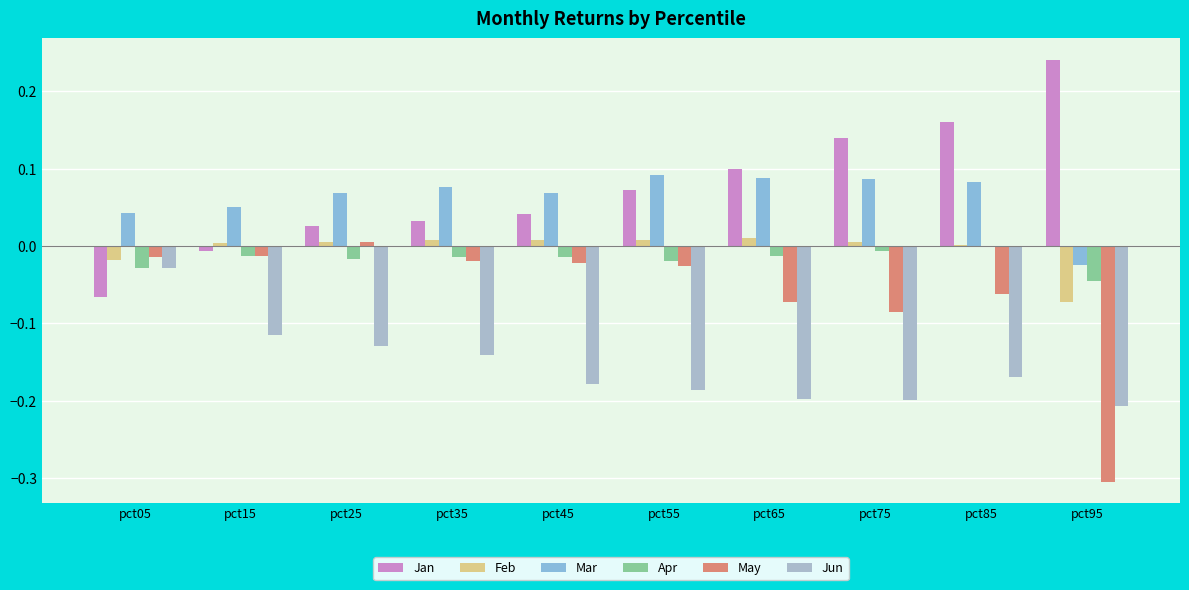

Are the bars grouped side by side (vs. stacked)?

Yes